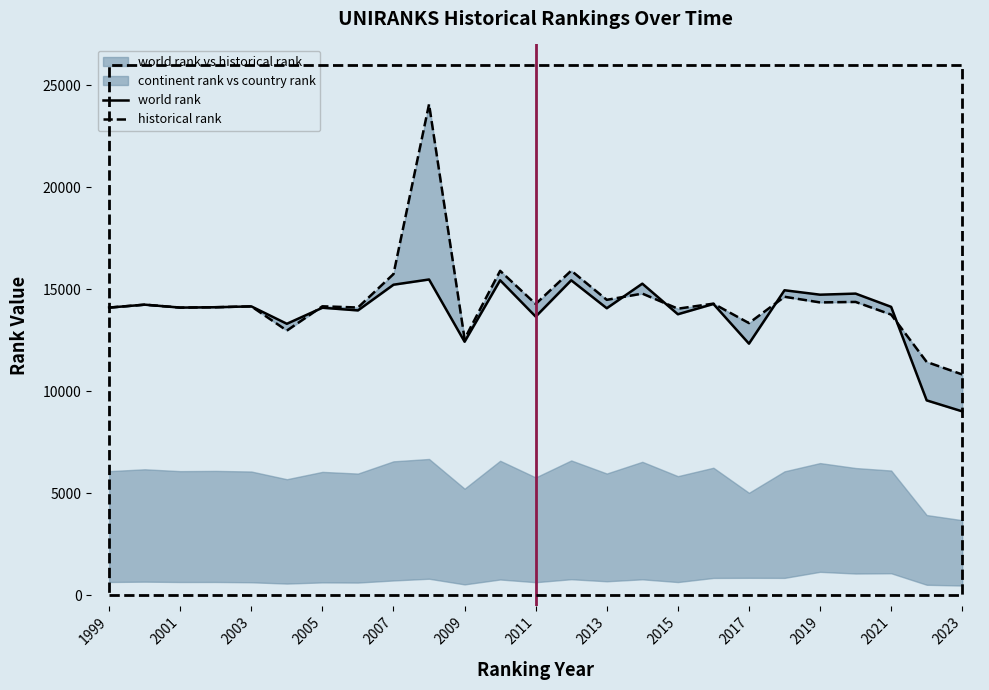

How many lines are shown in the chart?

2